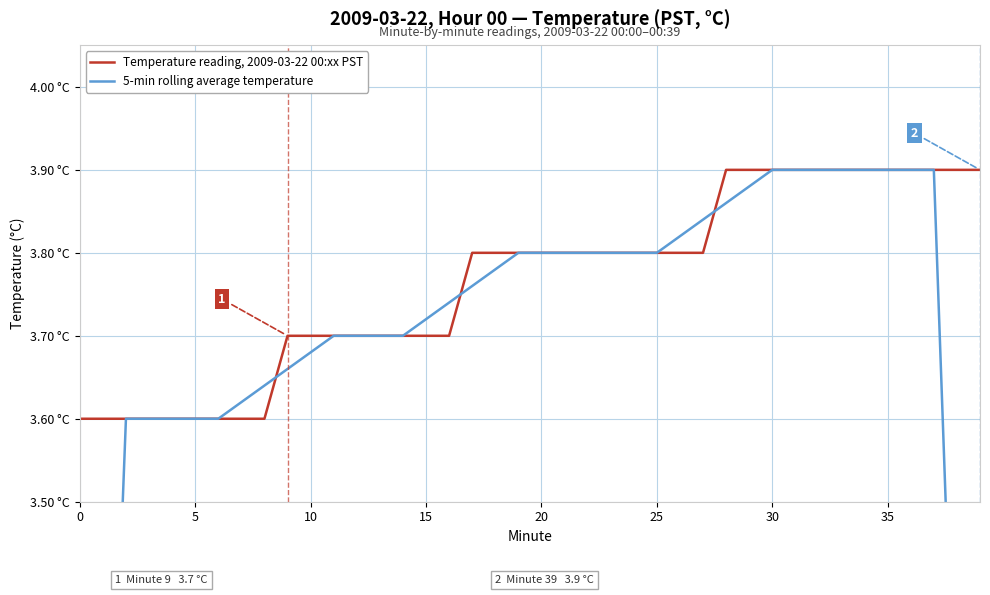

At which label is 5-min rolling average temperature closest to 3?

5